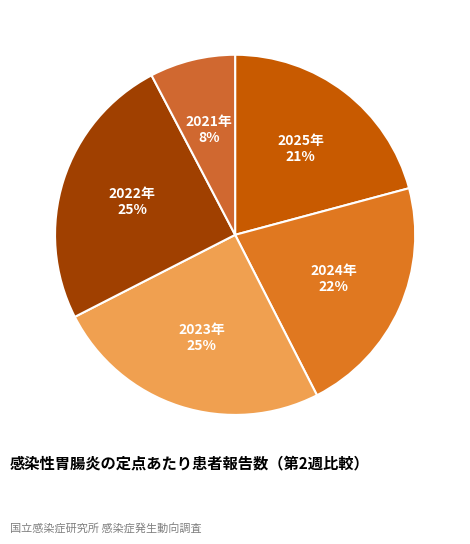

Combined, do 2025年 and 2021年 account for over 50%?

No